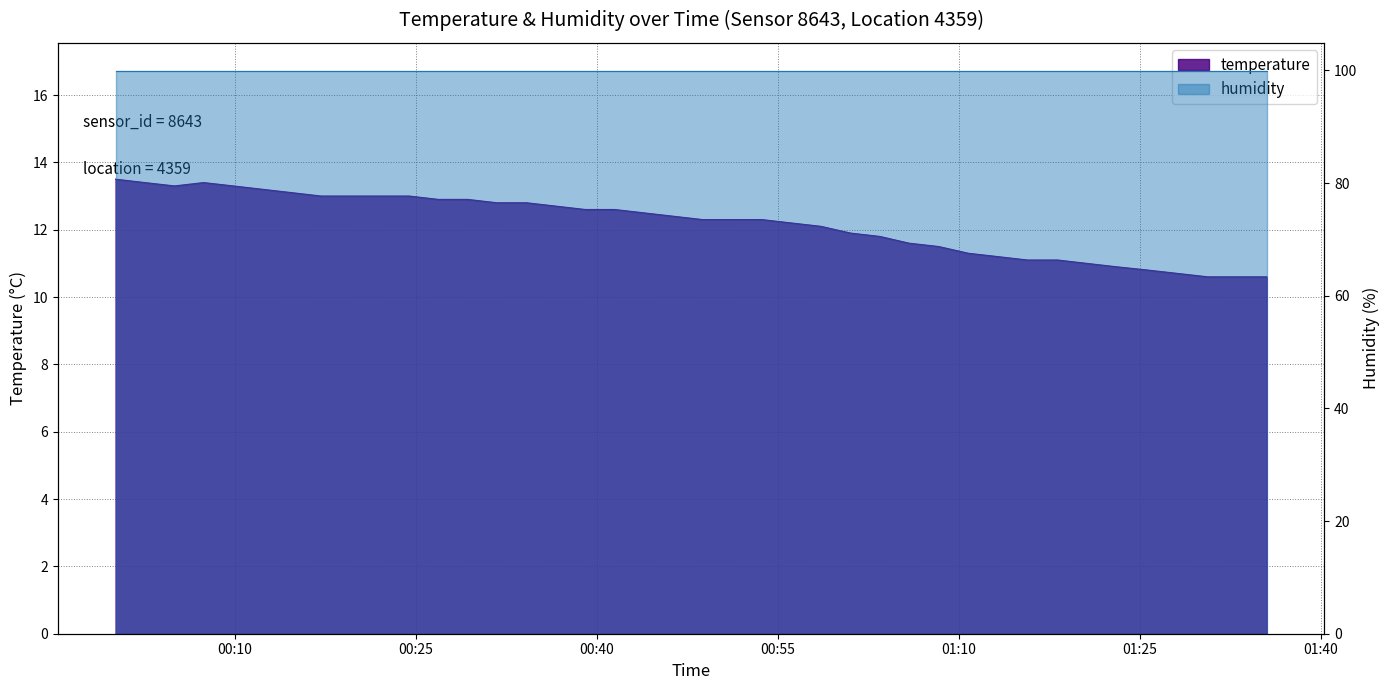

Approximately how many times larger is the value at 2022-07-09T00:36:37 compared to 2022-07-09T01:01:02?

1.1